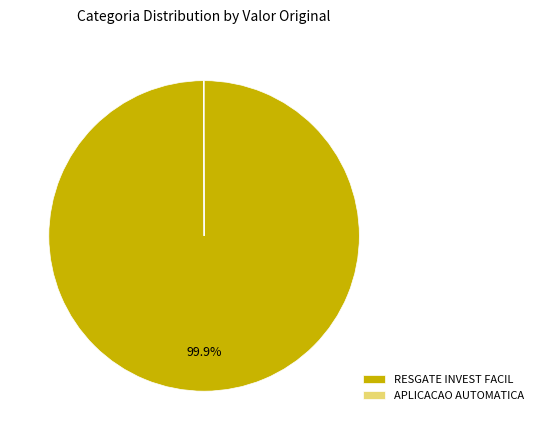

What is the largest slice in the pie chart?

RESGATE INVEST FACIL